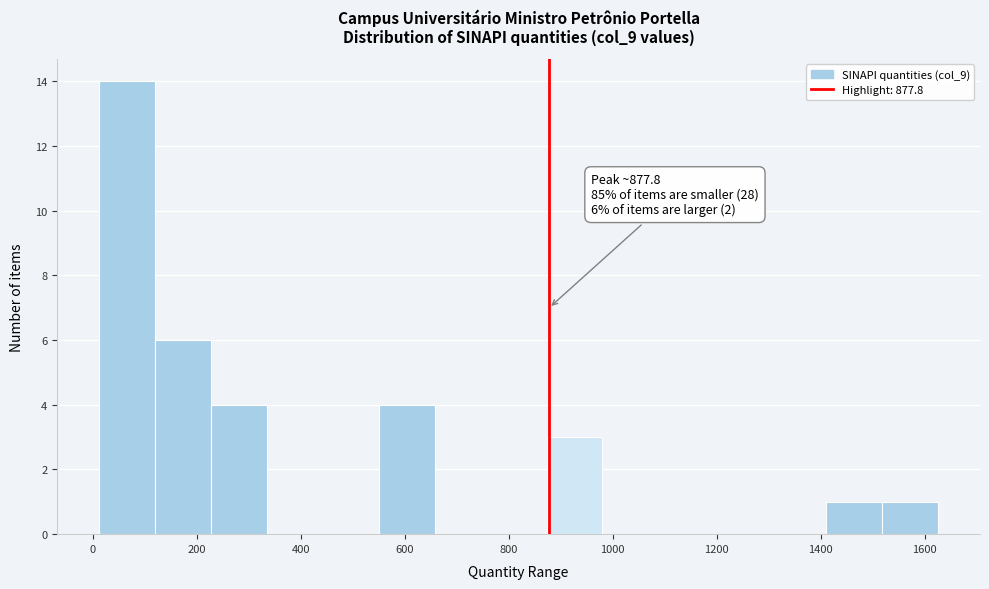

Over which range of the x-axis is the bar tallest?

20 to 120